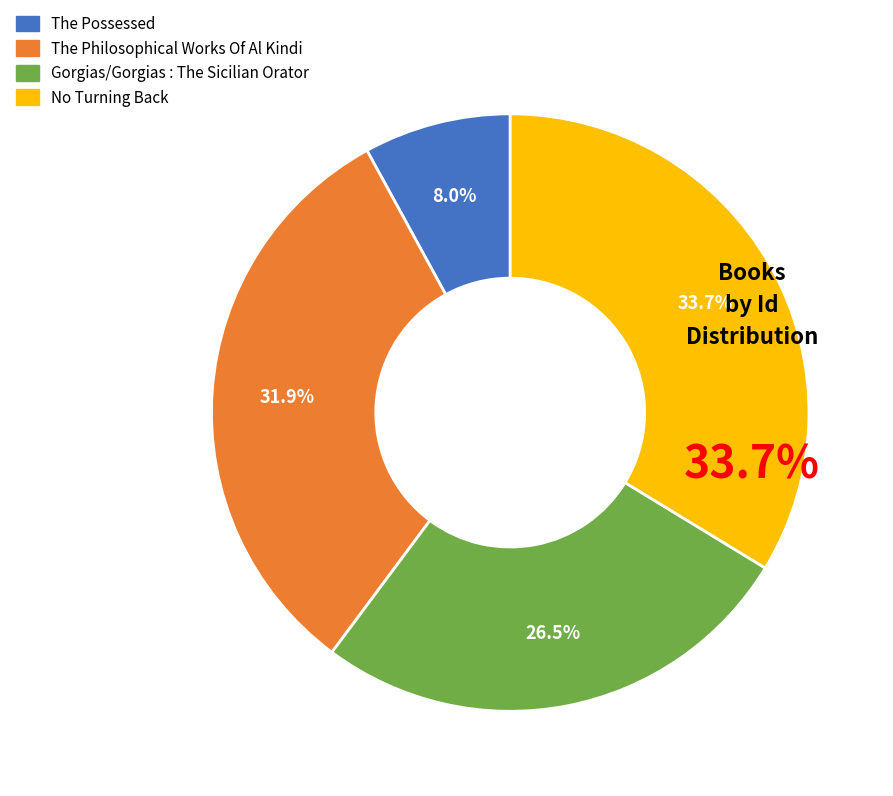

To the nearest percent, what is the average slice percentage?

25%